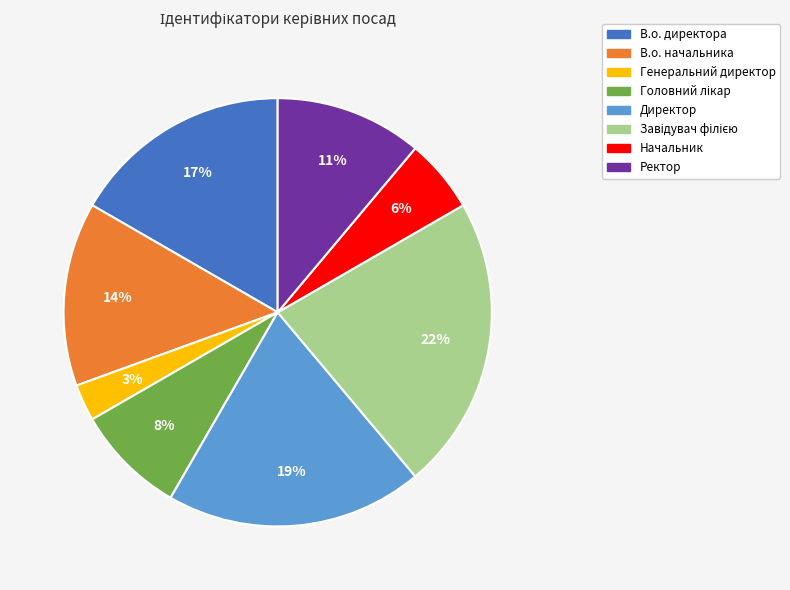

Which category has the smallest portion of the pie?

Генеральний директор